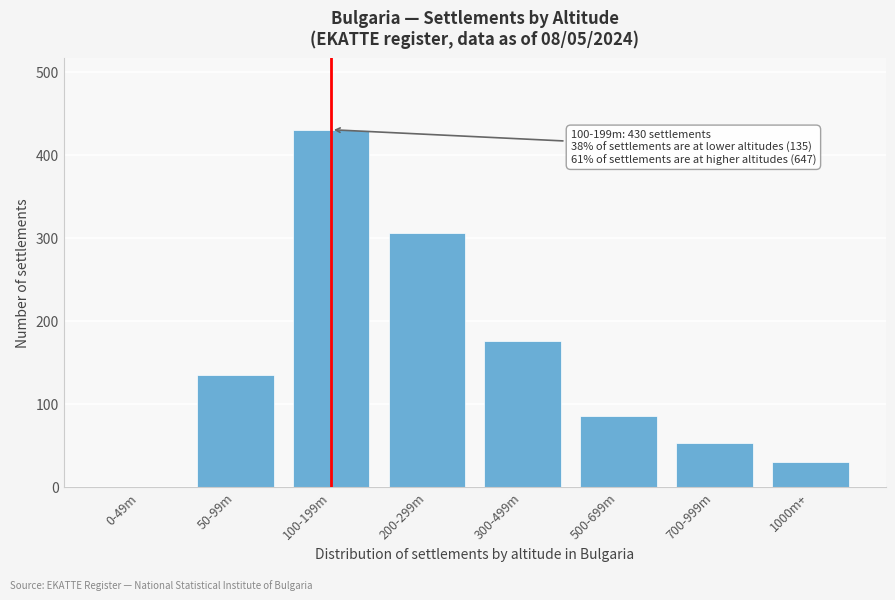

Reading right to left, list all the values displayed in this chart.

1000m+=30	700-999m=52	500-699m=85	300-499m=175	200-299m=305	100-199m=430	50-99m=135	0-49m=0